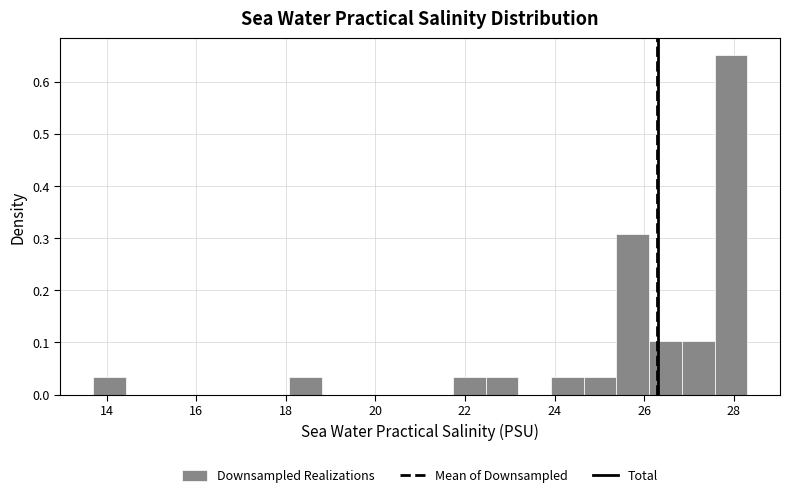

Read against the x-axis, roughly where is the centre of the tallest bar?

28.0